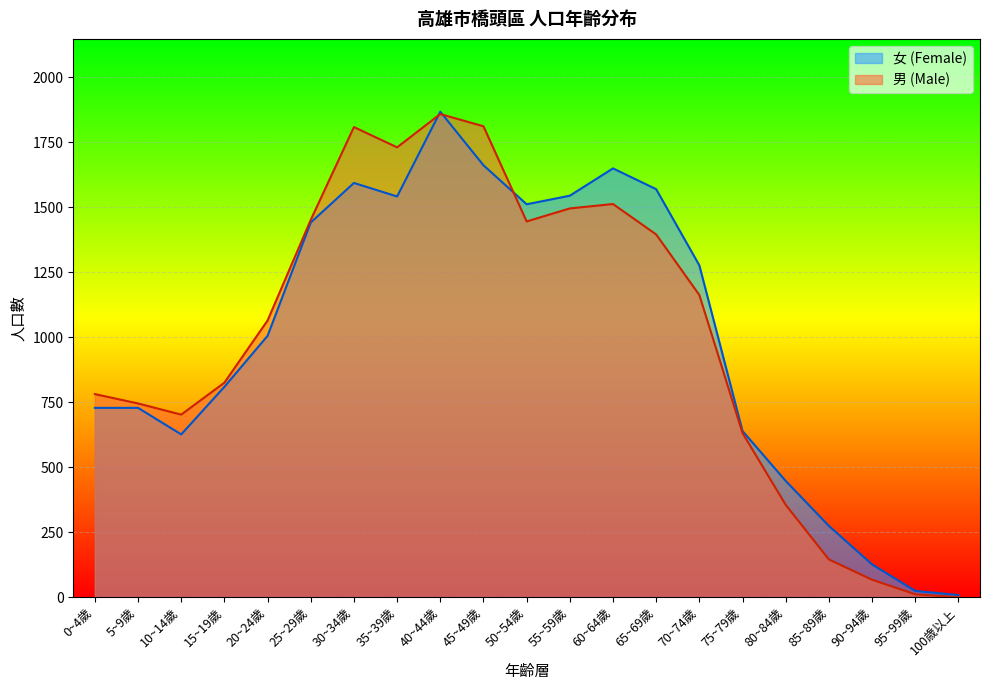

What are all the series names shown in the legend?

女 (Female), 男 (Male)